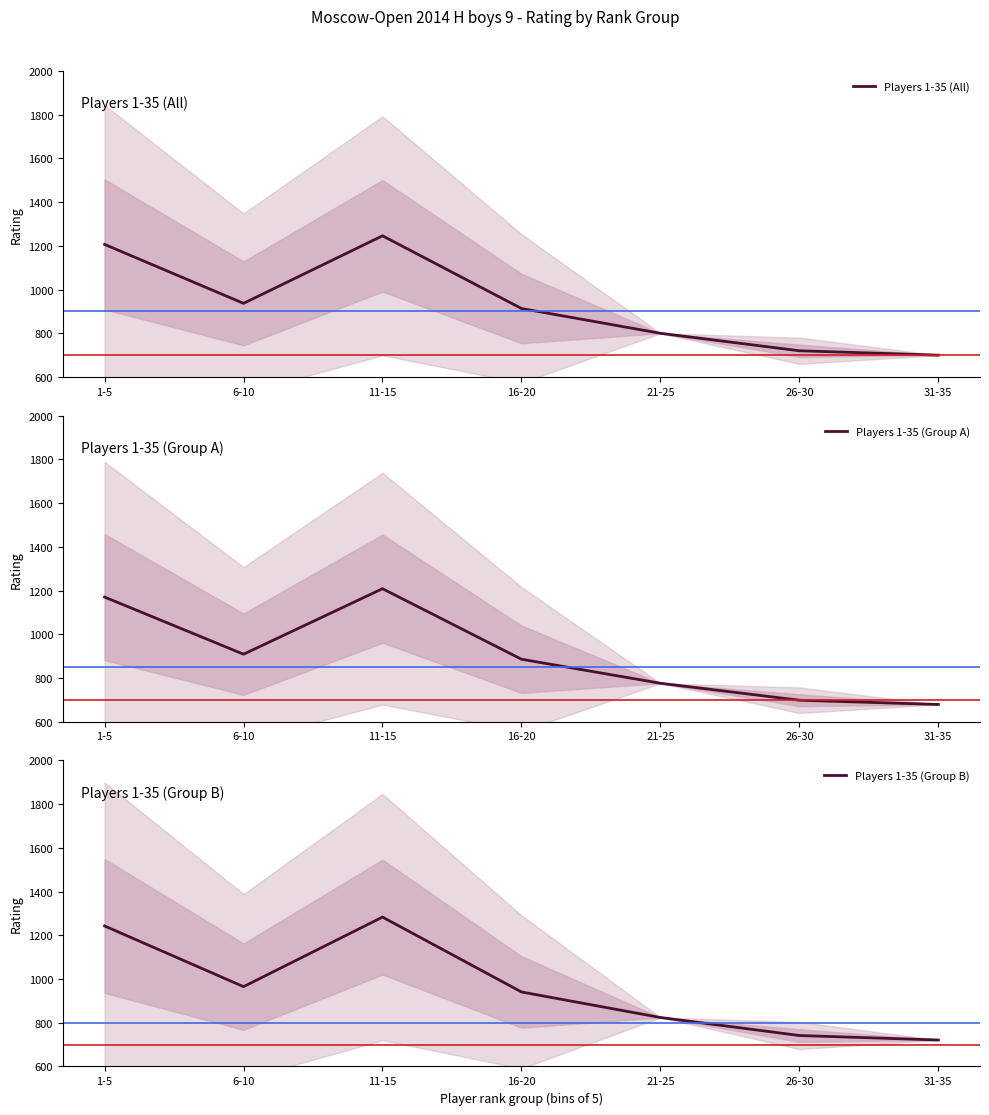

True or false: Players 1-35 (Group B) and Players 1-35 (Group A) cross at least once.

False